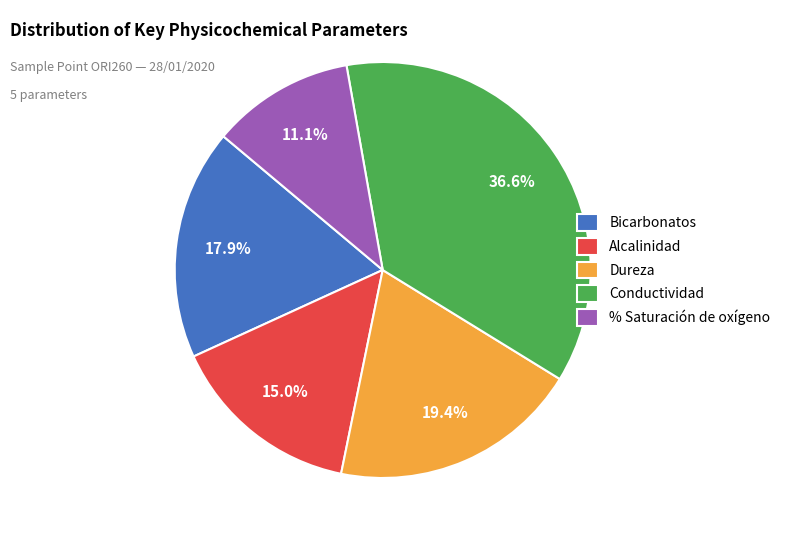

What percentage is the Conductividad slice, to the nearest percent?

37%